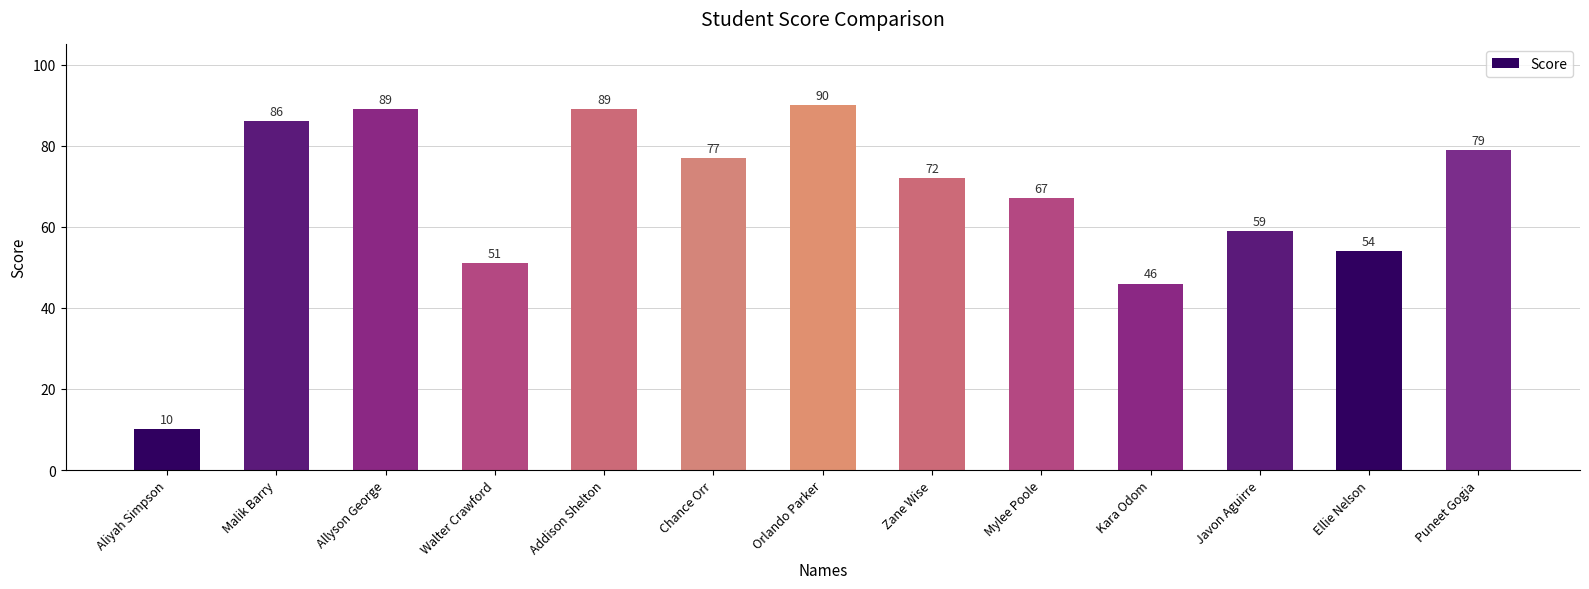

At which category does the chart reach its peak across all series?

Orlando Parker